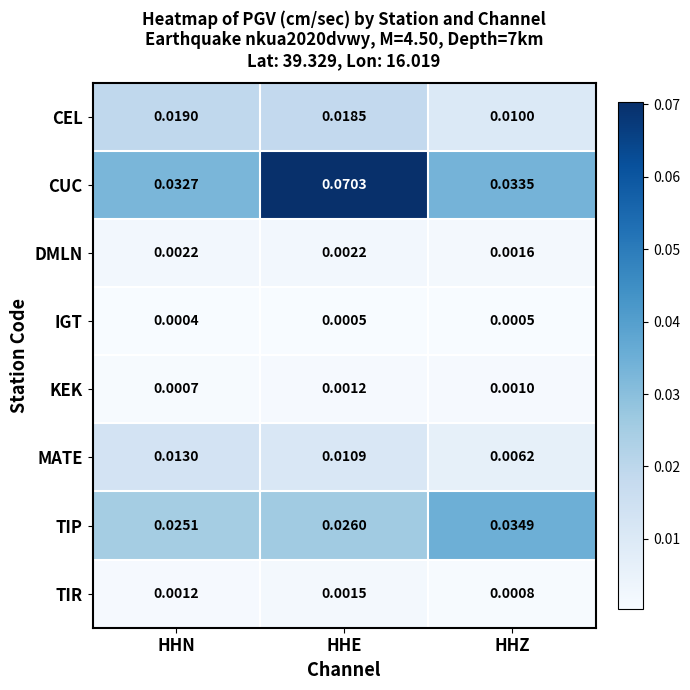

At which label does MATE reach its peak?

HHN